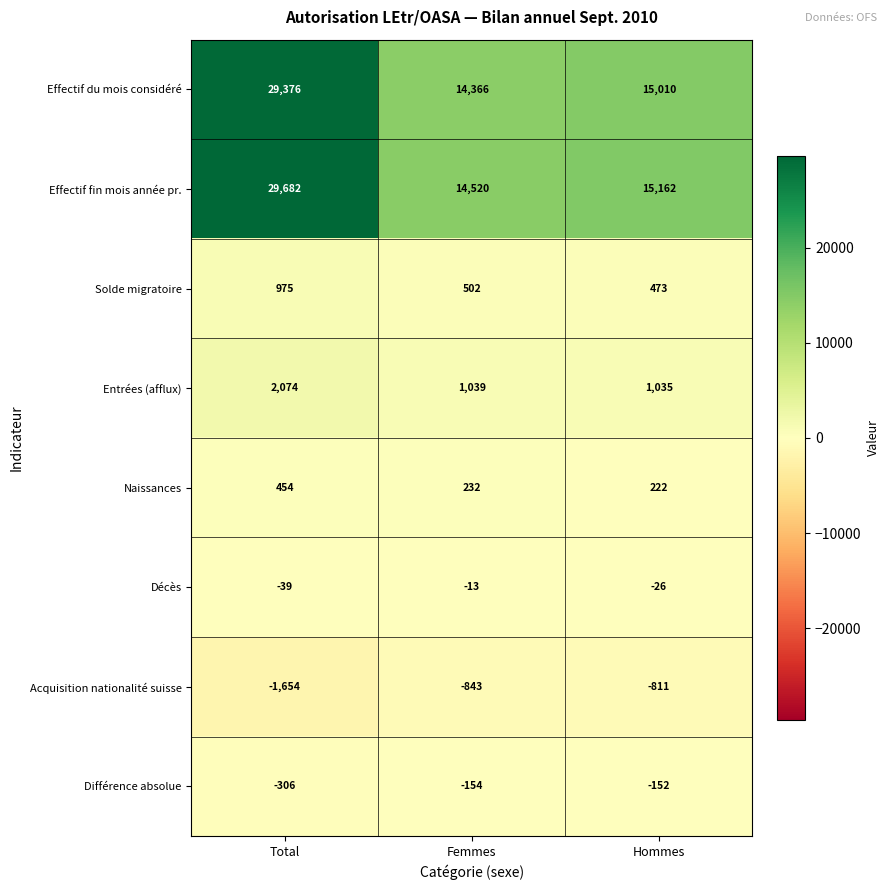

At which category does the chart reach its minimum across all series?

Total